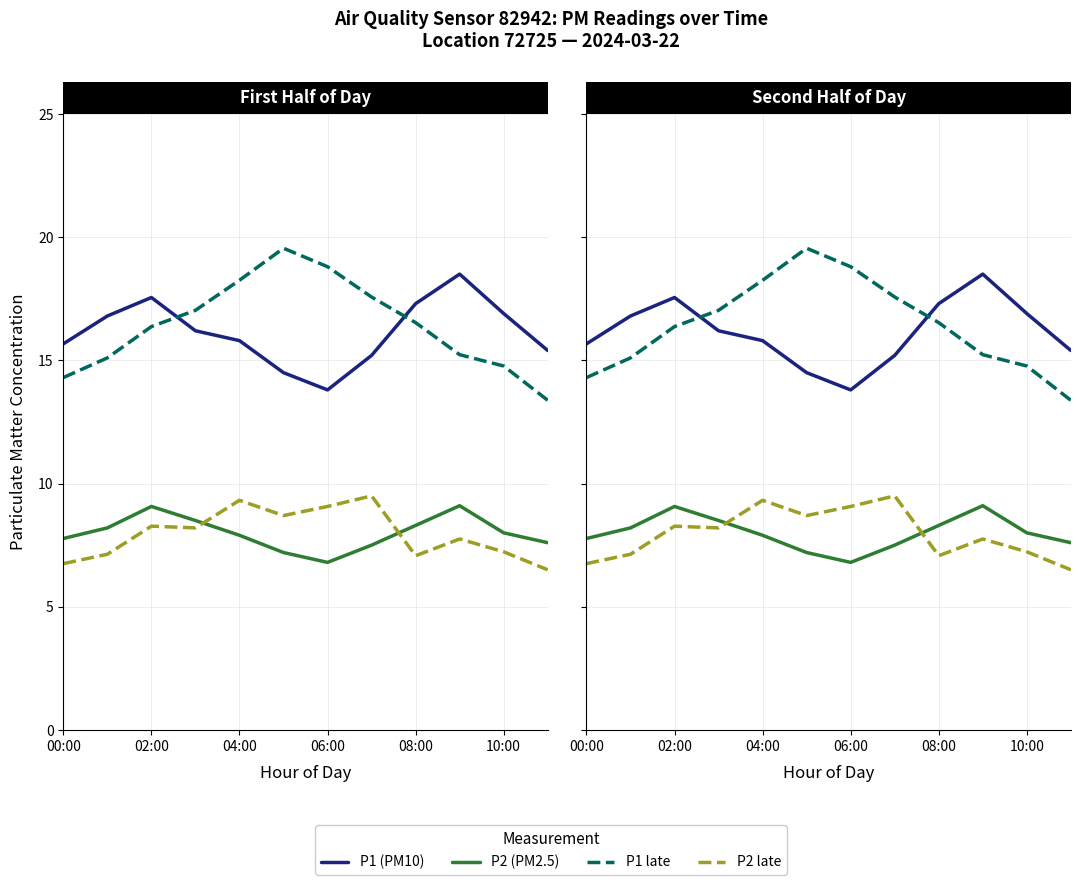

How many data points does each series have?

12